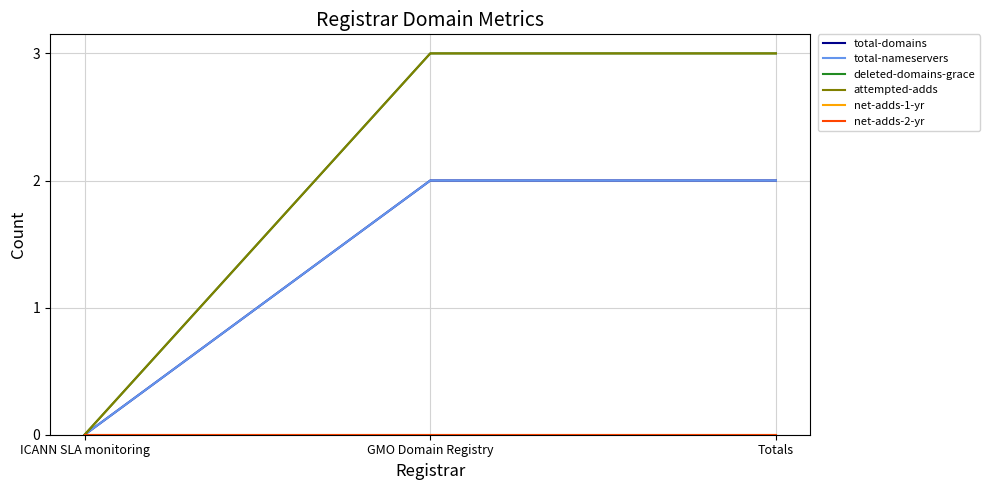

Which series has the largest total across all categories?

deleted-domains-grace